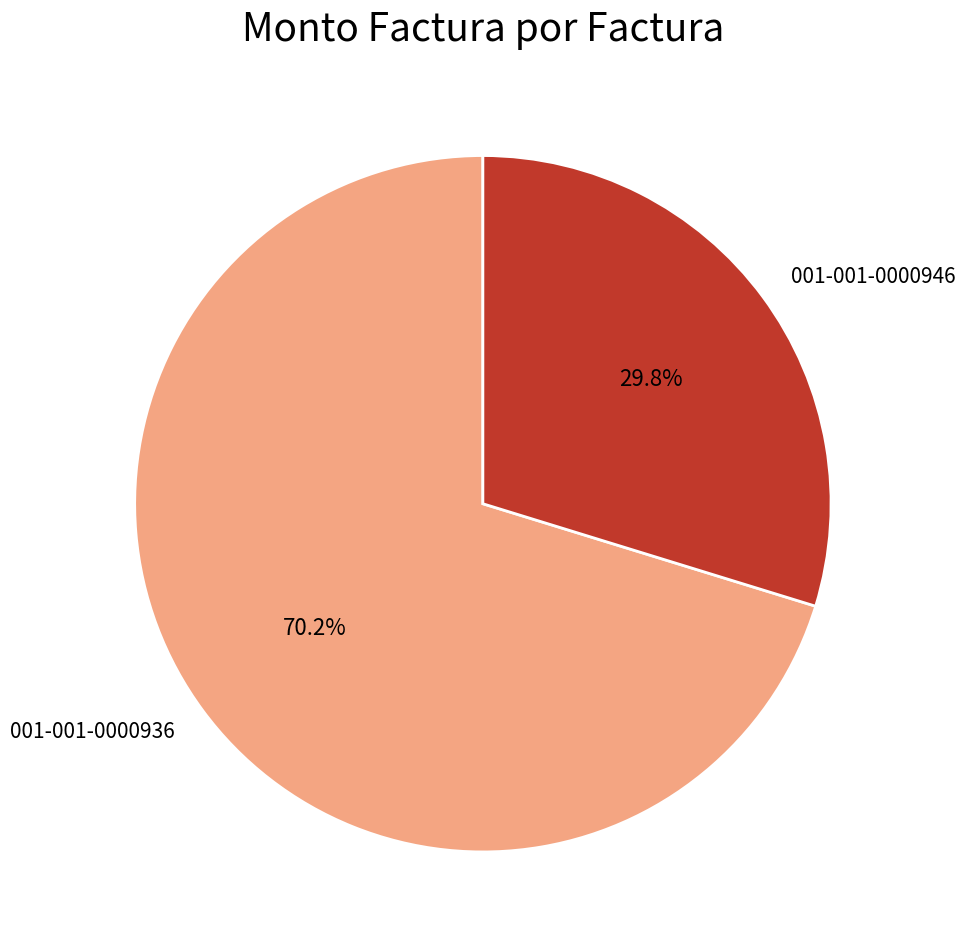

Count the number of slices in the pie.

2